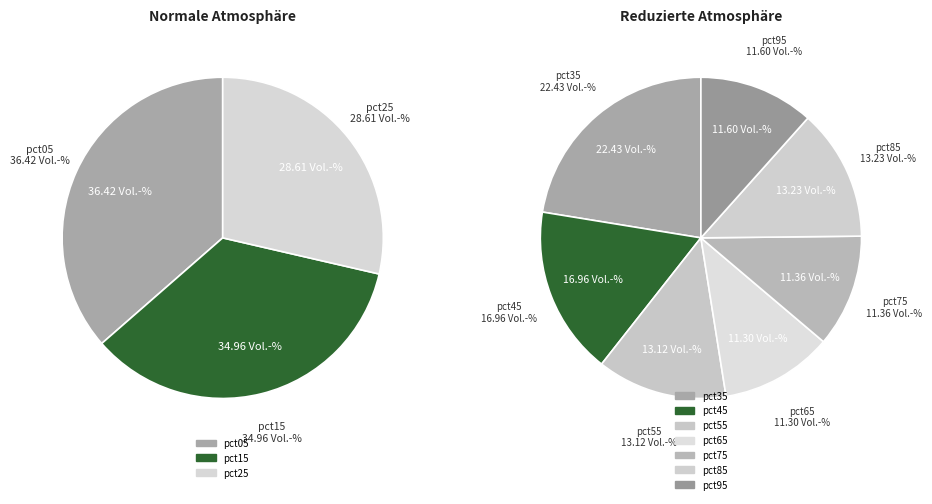

What is the smallest slice in the pie chart?

pct65